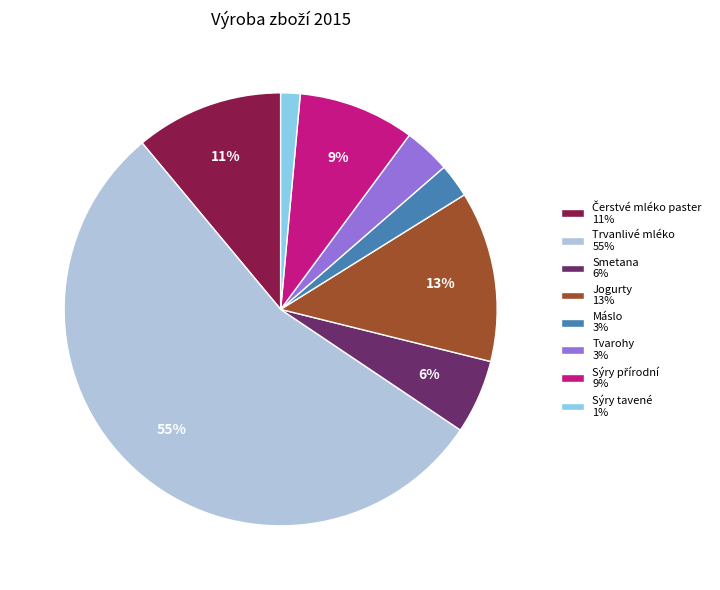

Between Tvarohy 3% and Trvanlivé mléko 55%, which is larger?

Trvanlivé mléko 55%